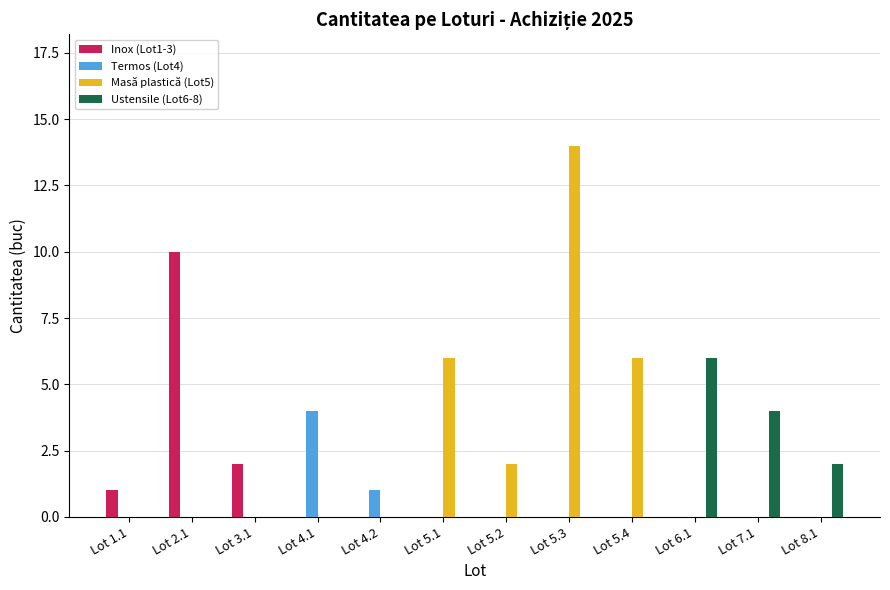

Which series has the largest total across all categories?

Masă plastică (Lot5)